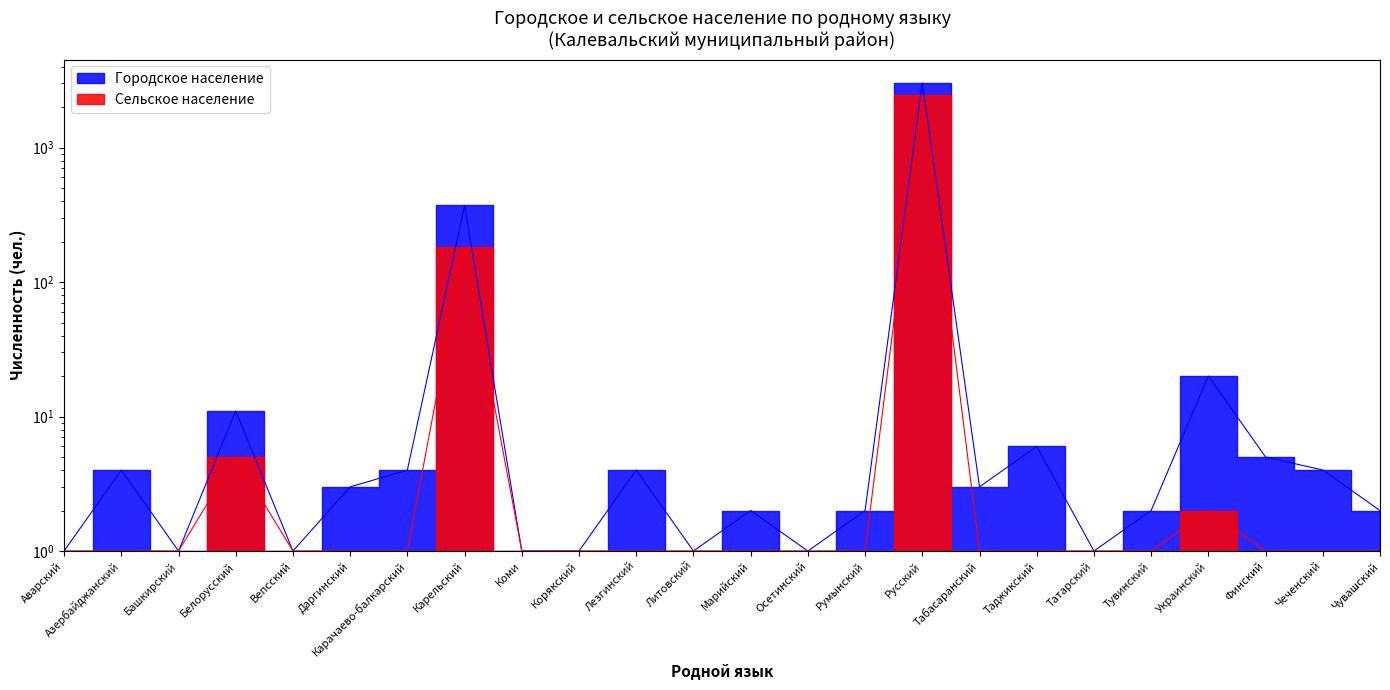

List the series in order of their overall mean, highest first.

Городское население, Сельское население